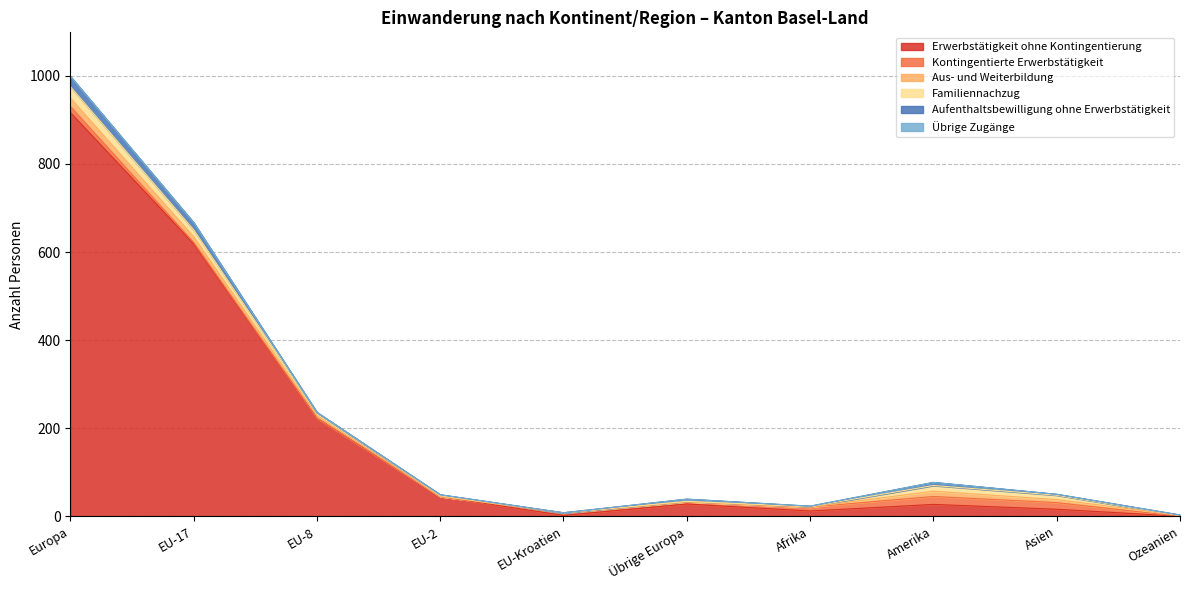

At EU-2, list the series in order from smallest to largest.

Kontingentierte Erwerbstätigkeit, Aus- und Weiterbildung, Übrige Zugänge, Familiennachzug, Aufenthaltsbewilligung ohne Erwerbstätigkeit, Erwerbstätigkeit ohne Kontingentierung